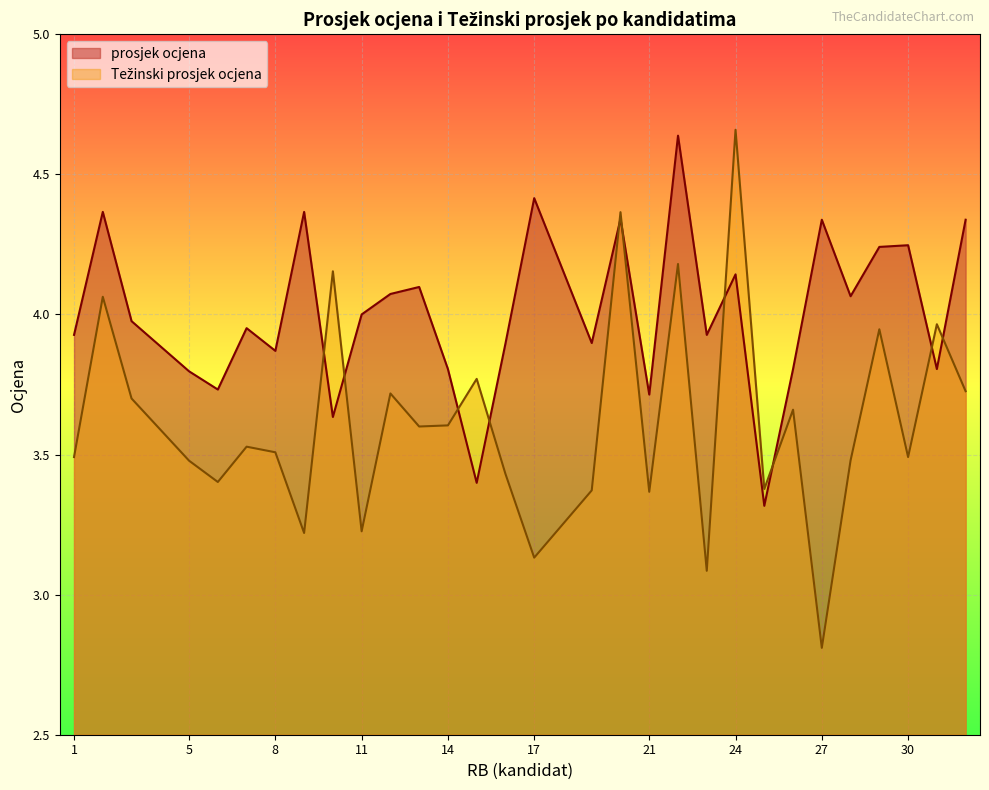

At 30, list the series in order from largest to smallest.

prosjek ocjena, Težinski prosjek ocjena